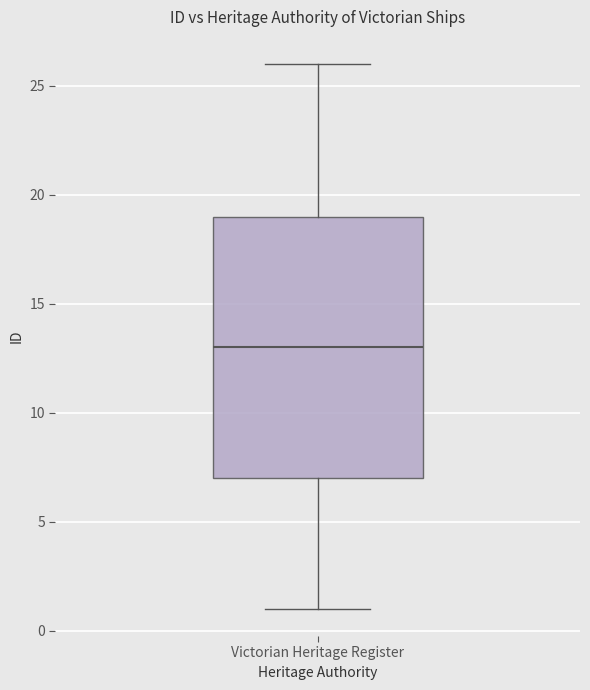

Where does the lower whisker of the box for Victorian Heritage Register end on the y-axis? The values are not printed on the chart, so give them approximately, as read against the axis.

1